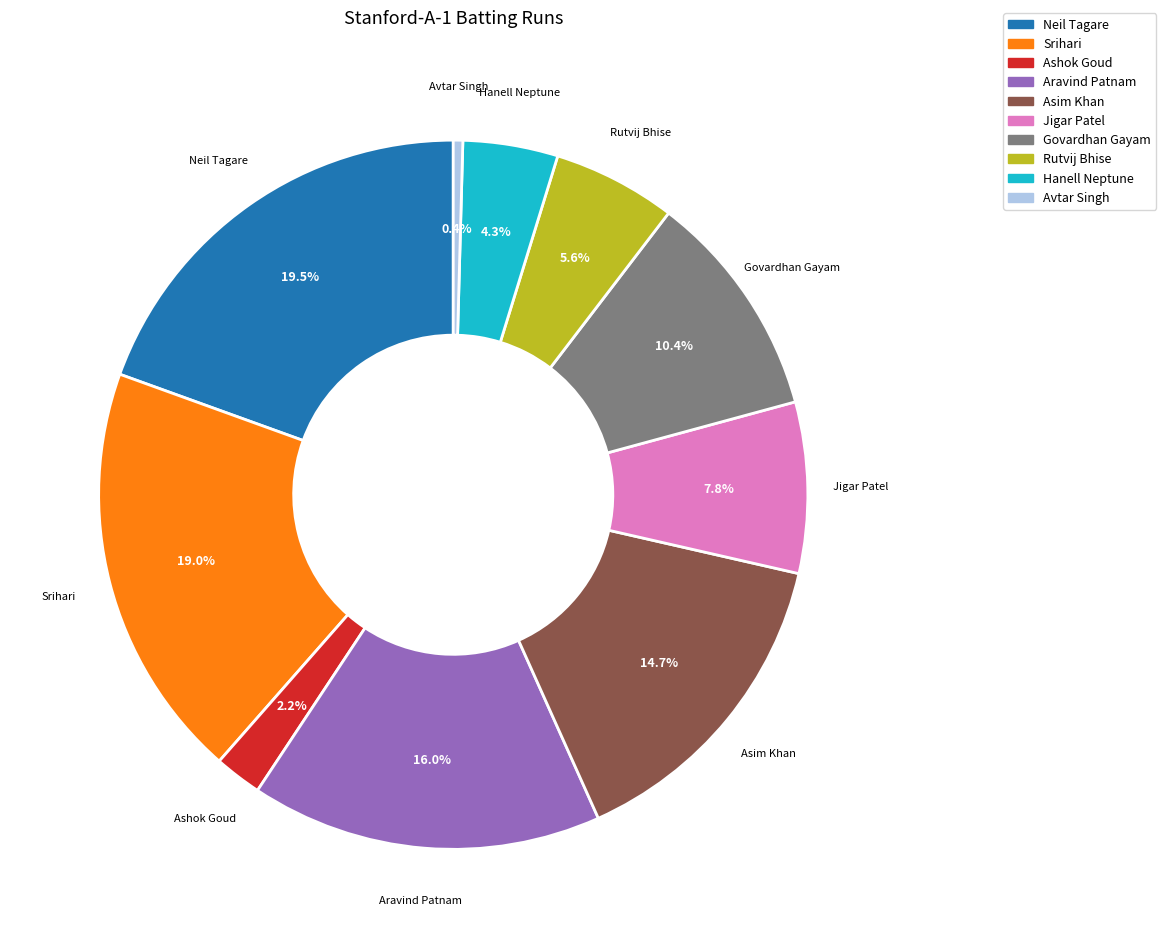

Does any single category account for the majority?

No